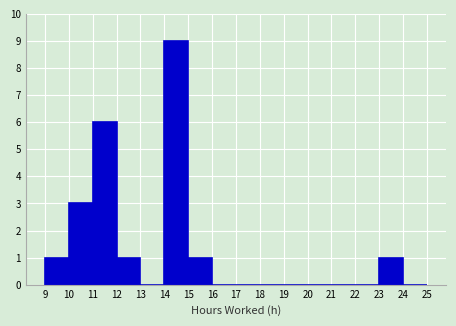

Reading left to right, transcribe this chart: for each bar, give the range it covers on the x-axis and its height. The values are not printed on the chart, so give them approximately, as read against the axis.

9 to 10: 1
10 to 11: 3
11 to 12: 6
12 to 13: 1
13 to 14: 0
14 to 15: 9
15 to 16: 1
16 to 17: 0
17 to 18: 0
18 to 19: 0
19 to 20: 0
20 to 21: 0
21 to 22: 0
22 to 23: 0
23 to 24: 1
24 to 25: 0